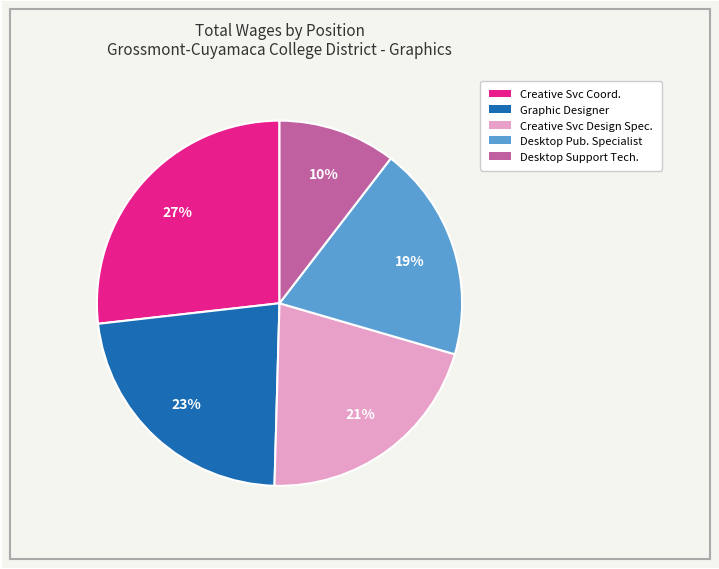

Is there any slice that represents more than half of the pie?

No